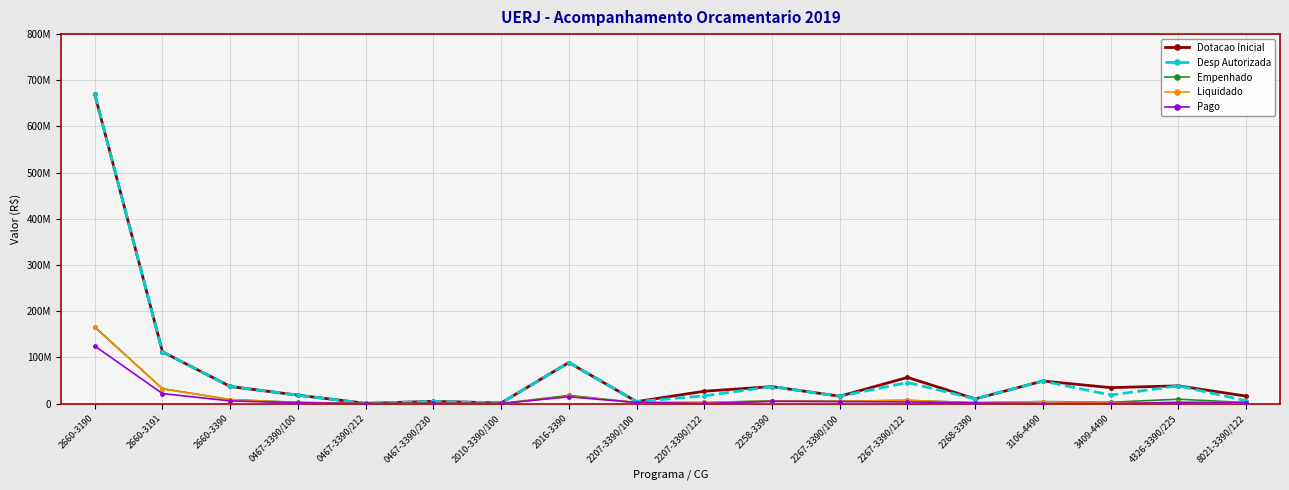

Is this an area chart (filled region under the line)?

No